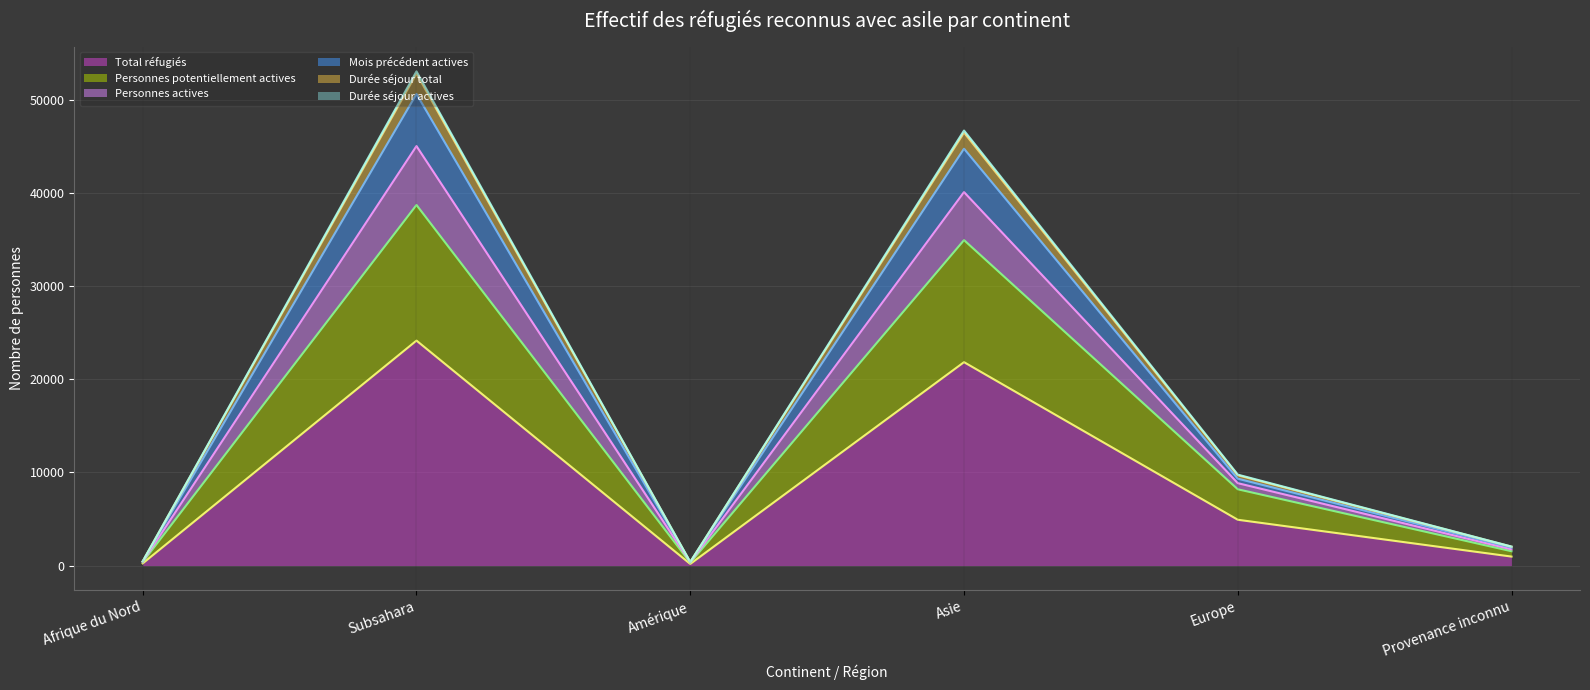

What is the value of the Personnes potentiellement actives point at the 3rd from the left?

314